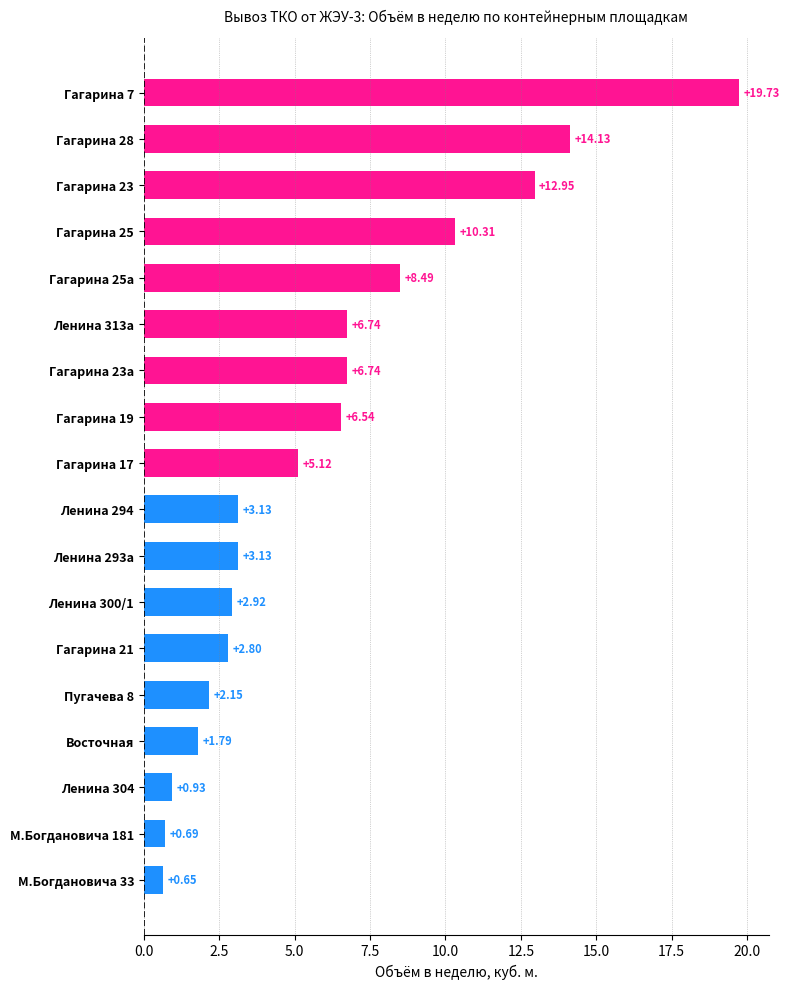

What is the difference between the second highest and minimum values?

13.5